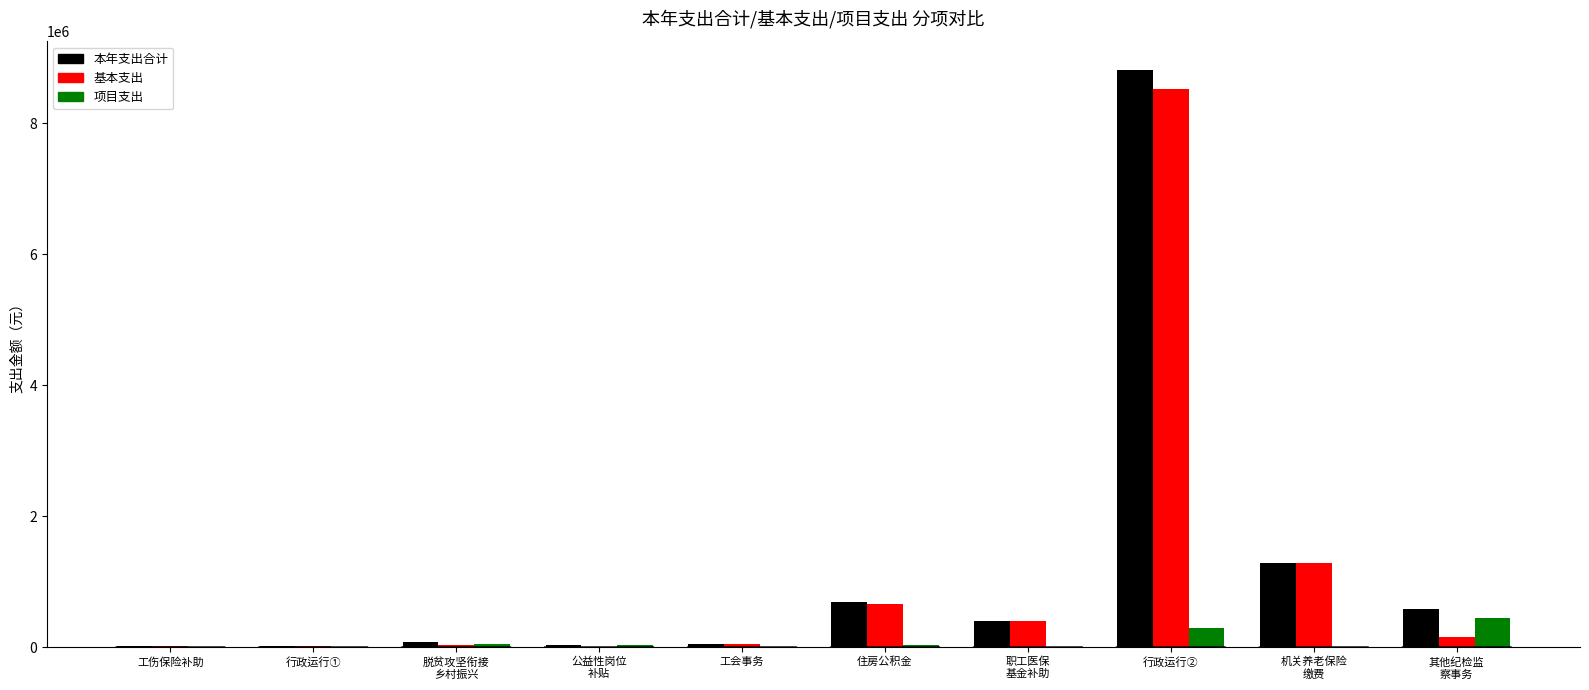

At which category is the sum across all series the highest?

行政运行②